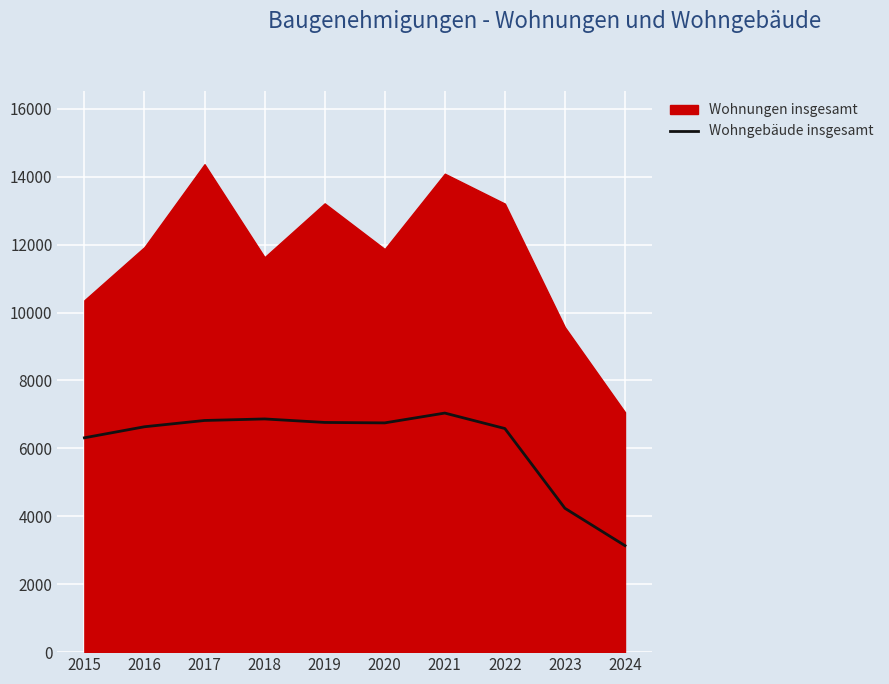

How many points are lower than both their immediate neighbors (excluding endpoints)?

1